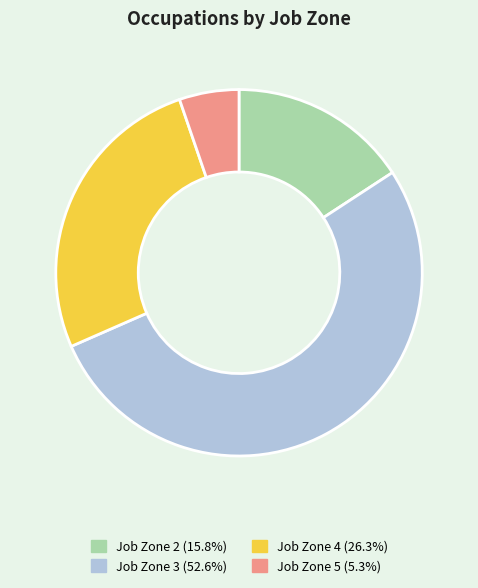

Combined, do Job Zone 2 (15.8%) and Job Zone 5 (5.3%) account for over 50%?

No